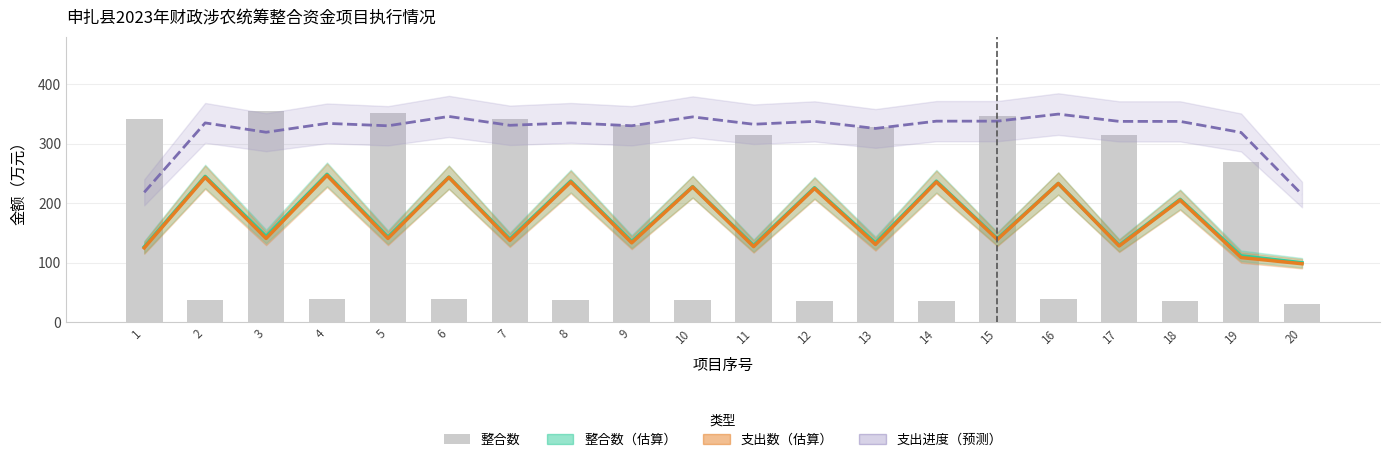

What is the spread (max minus min) of values at 11?

205.6